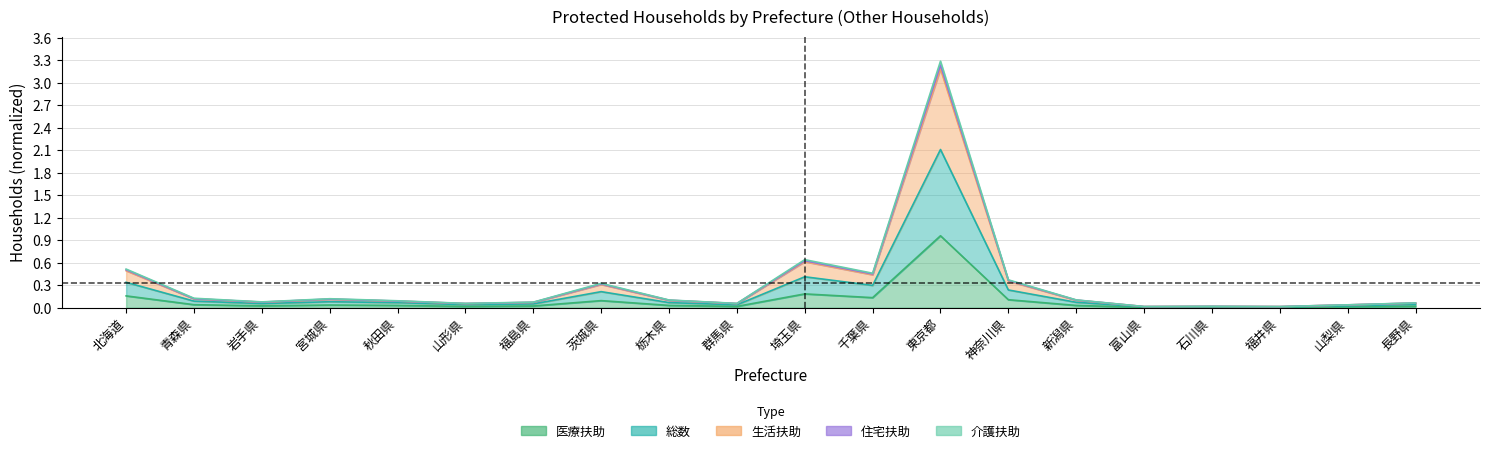

In 医療扶助, how many points are higher than both neighbors (excluding endpoints)?

5